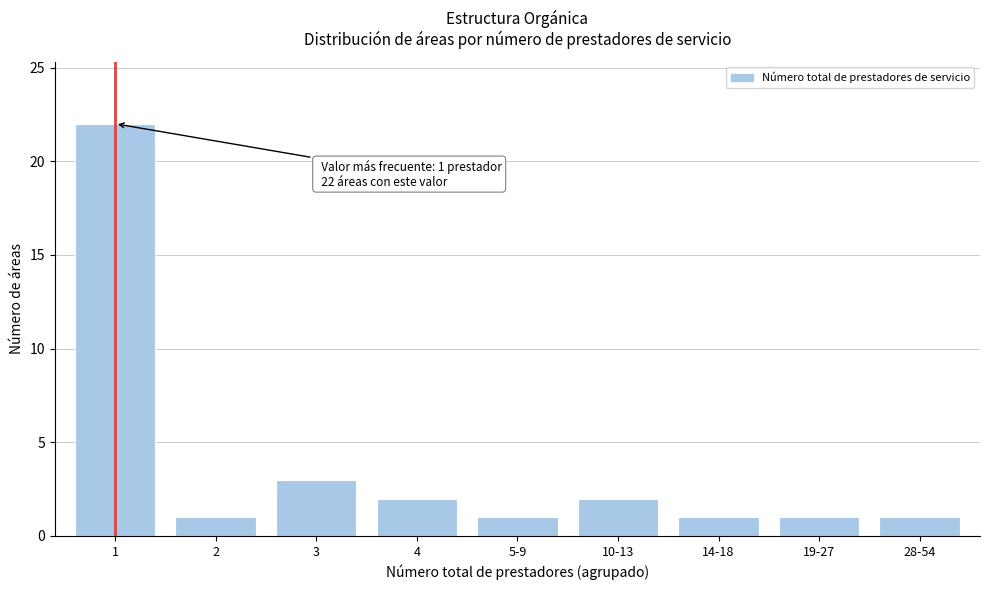

Reading left to right, list all the values displayed in this chart.

22	1	3	2	1	2	1	1	1